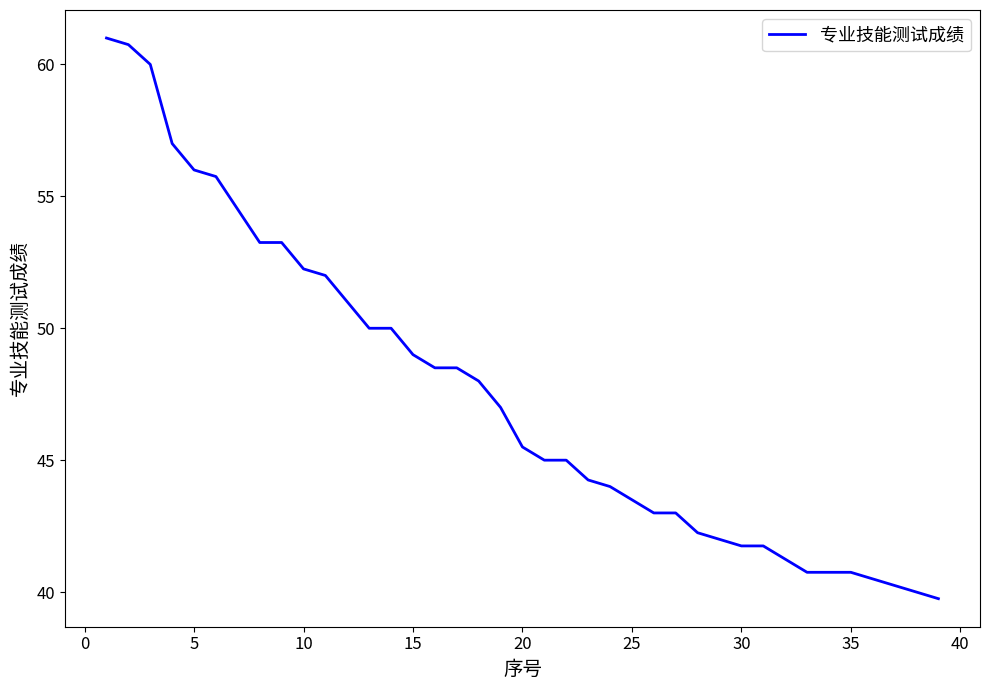

What is the maximum value shown in the chart?

61.0